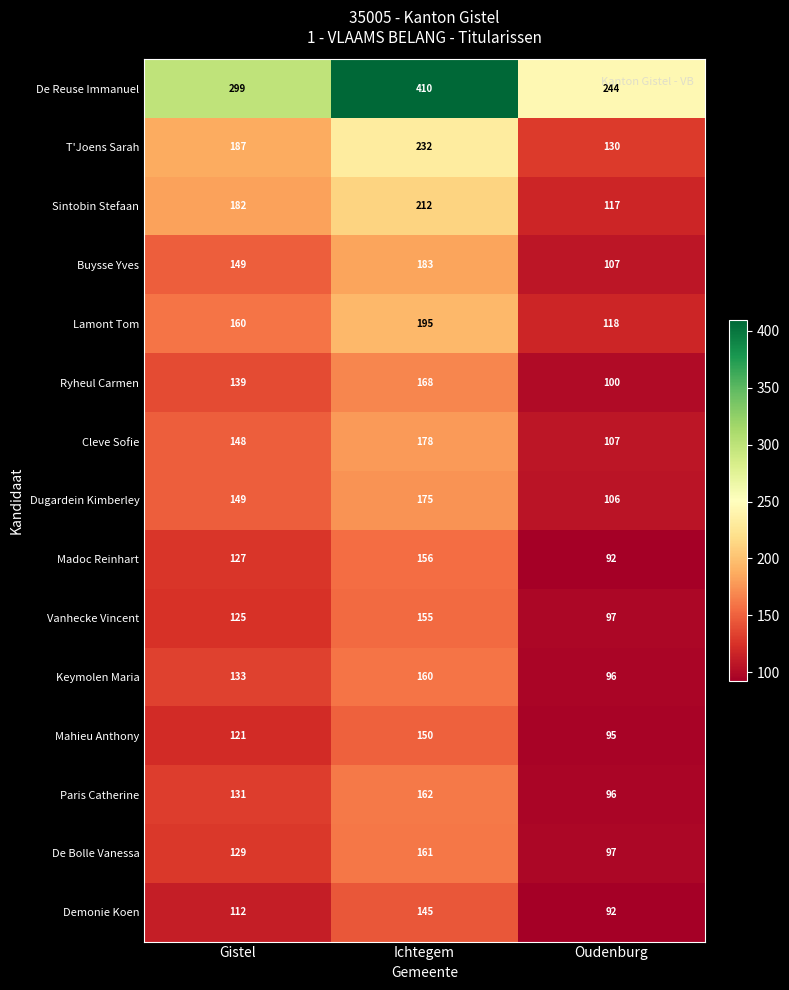

Which series has the largest range (max minus min)?

De Reuse Immanuel